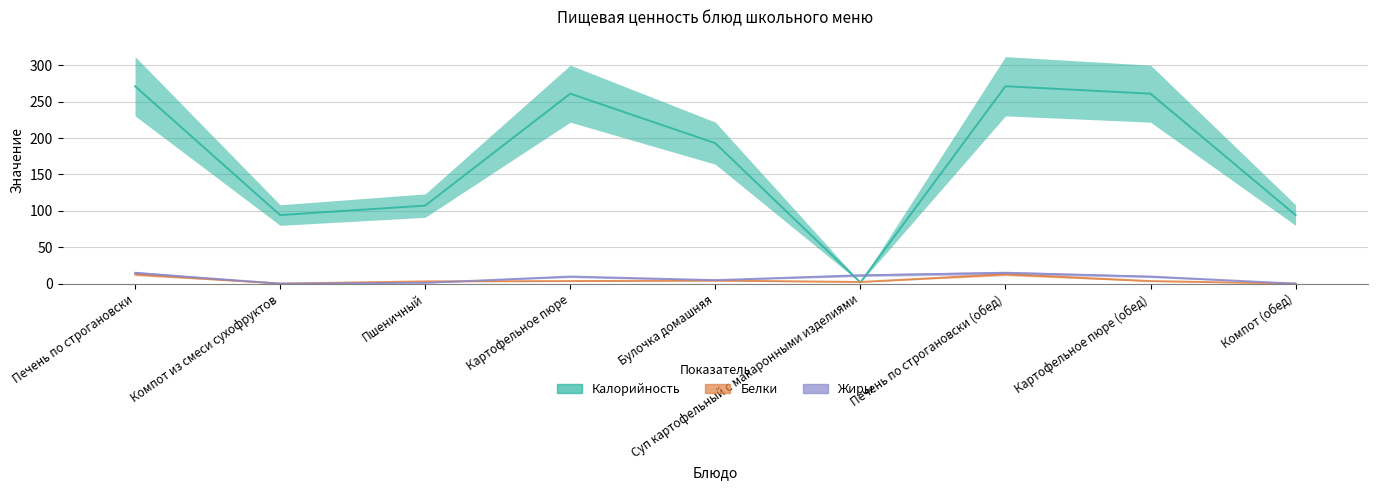

List the labels in order of Калорийность value, smallest first.

Суп картофельный с макаронными изделиями, Компот из смеси сухофруктов, Компот (обед), Пшеничный, Булочка домашняя, Картофельное пюре, Картофельное пюре (обед), Печень по строгановски, Печень по строгановски (обед)